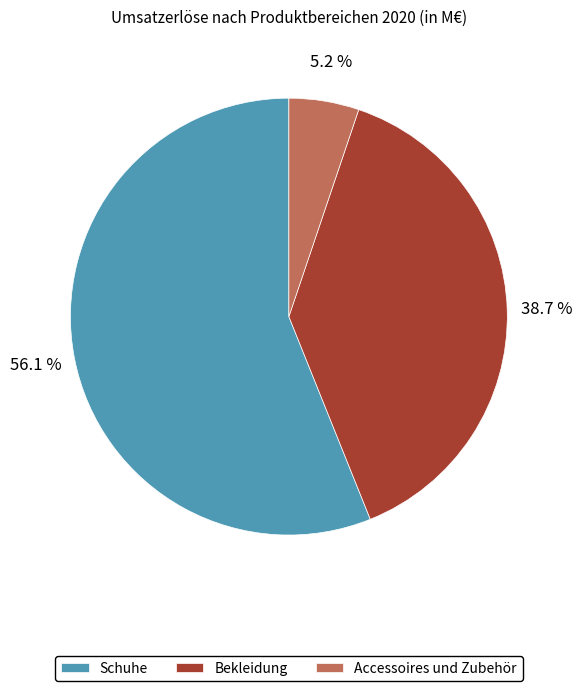

How many slices are in this pie chart?

3